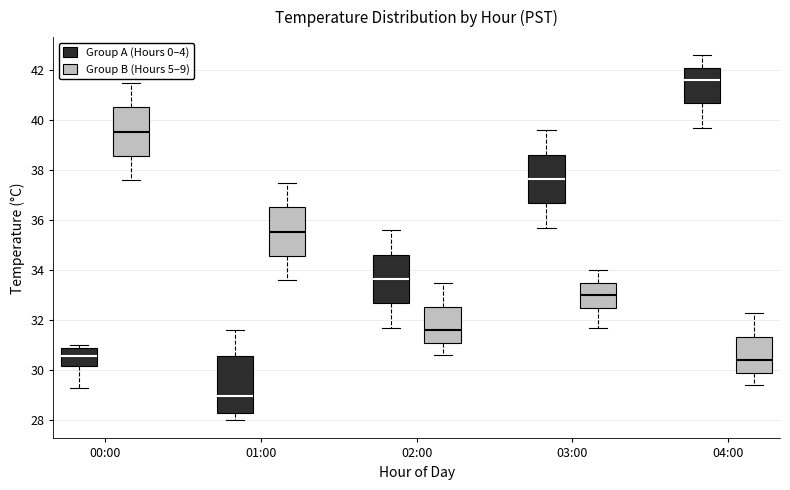

Which box is the tallest, from its lower edge to its upper edge?

01:00 (Group A (Hours 0–4))